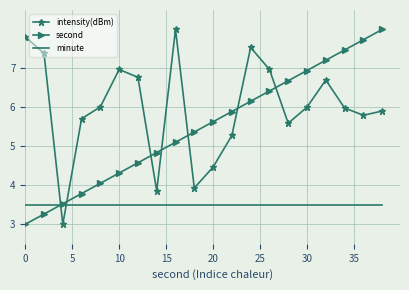

What is the minimum value shown in the chart?

3.0